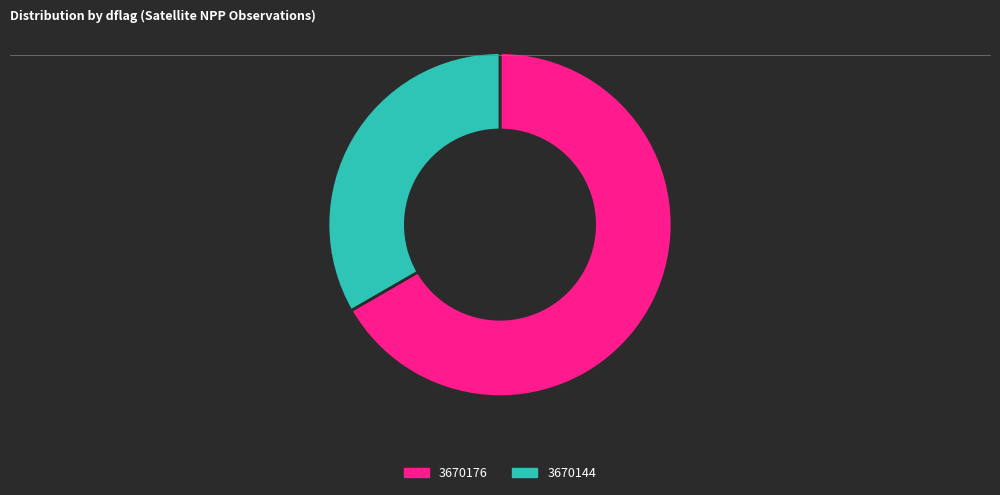

What is the smallest slice in the pie chart?

3670144